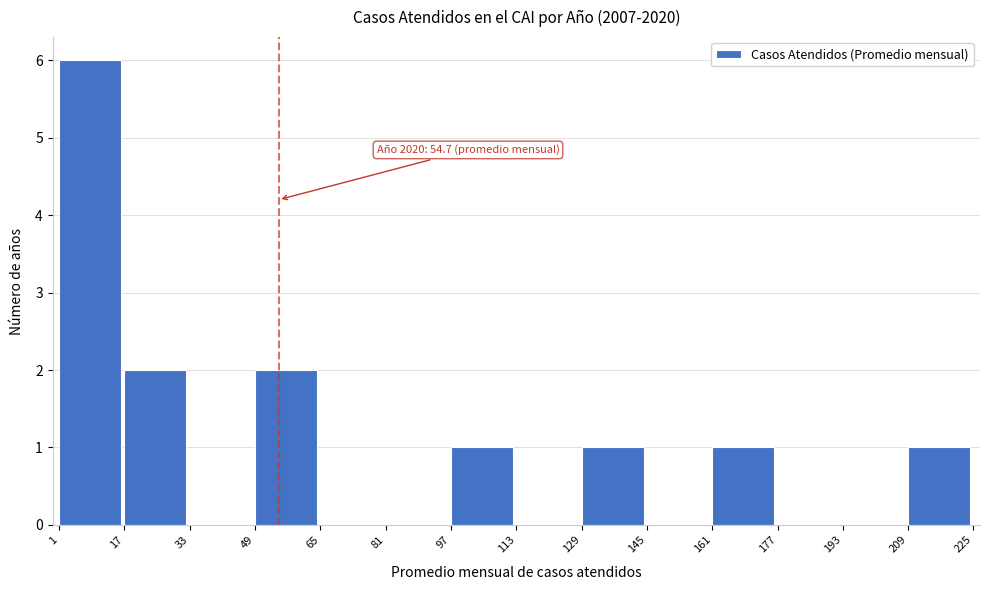

Over which range of the x-axis is the bar tallest?

1 to 17